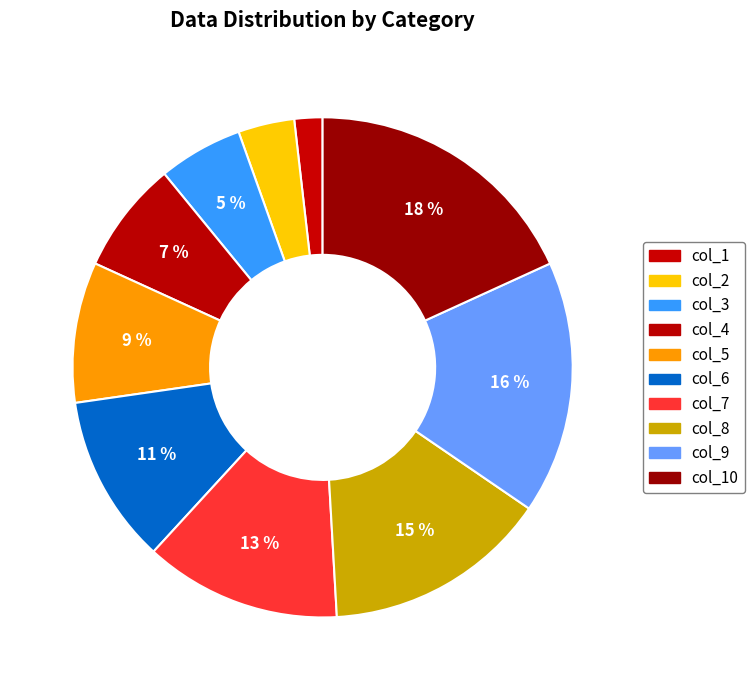

Is col_8 the majority of the pie?

No